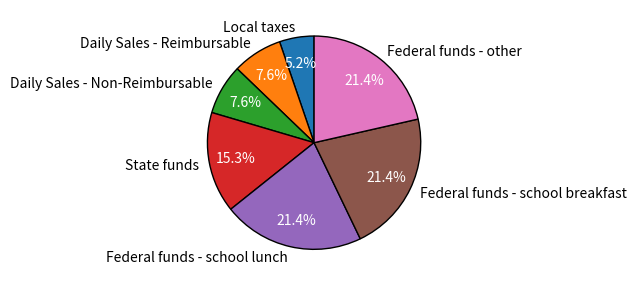

How many slices are in this pie chart?

7